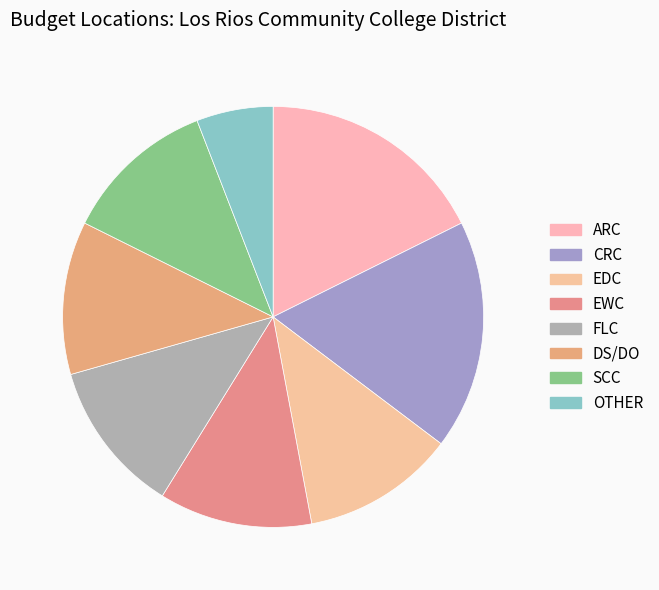

How many slices are in this pie chart?

8